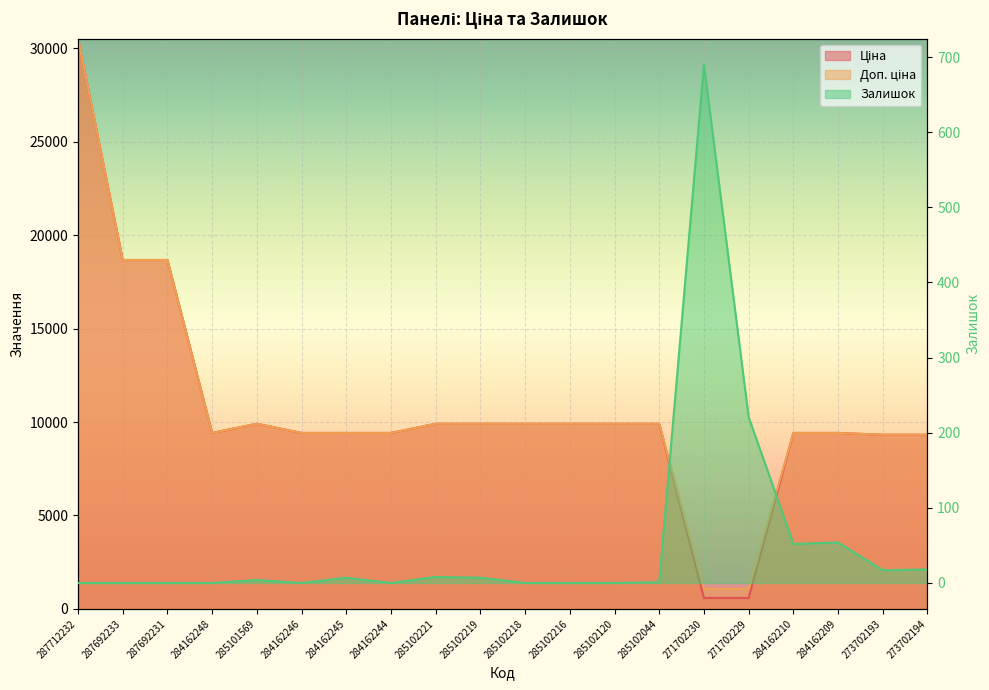

True or false: Ціна and Доп. ціна intersect in this chart.

False